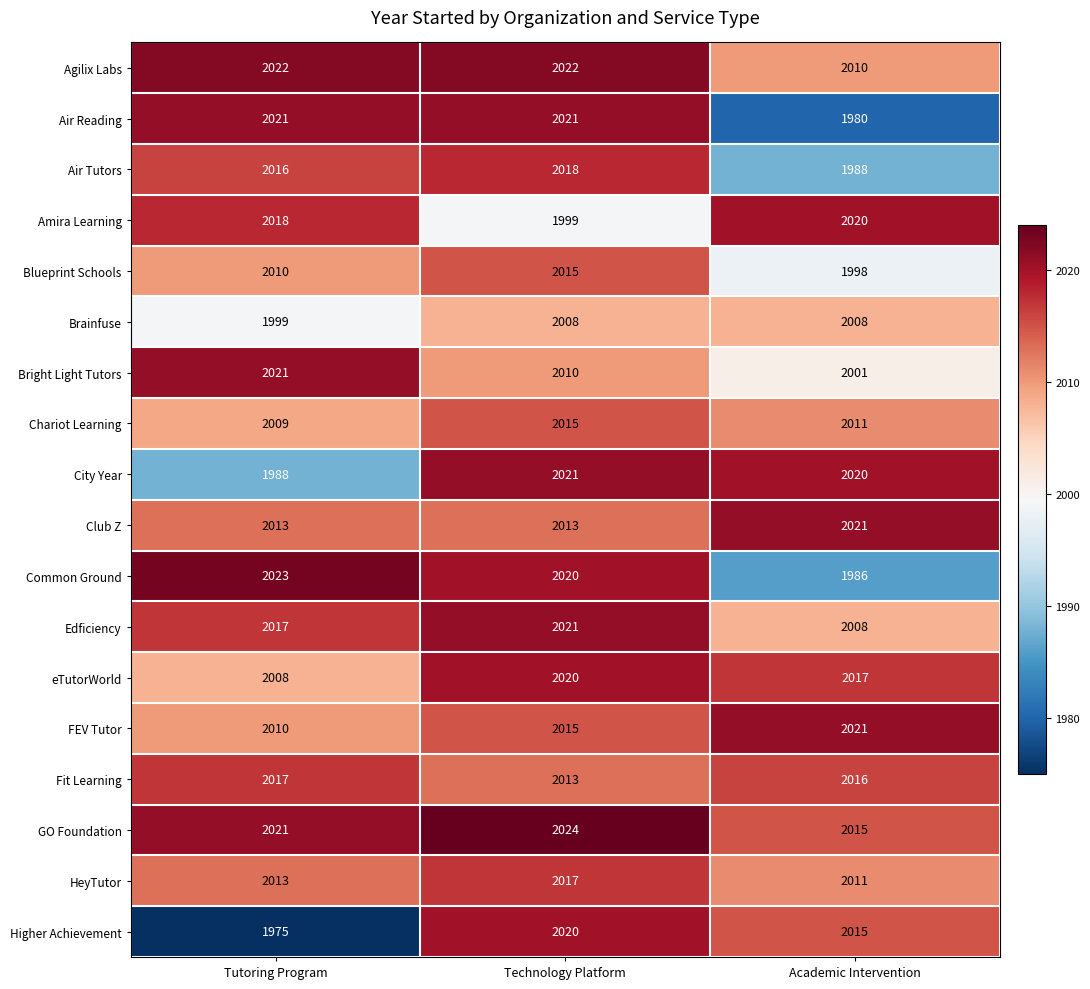

What is the total value across all series at Academic Intervention?

36146